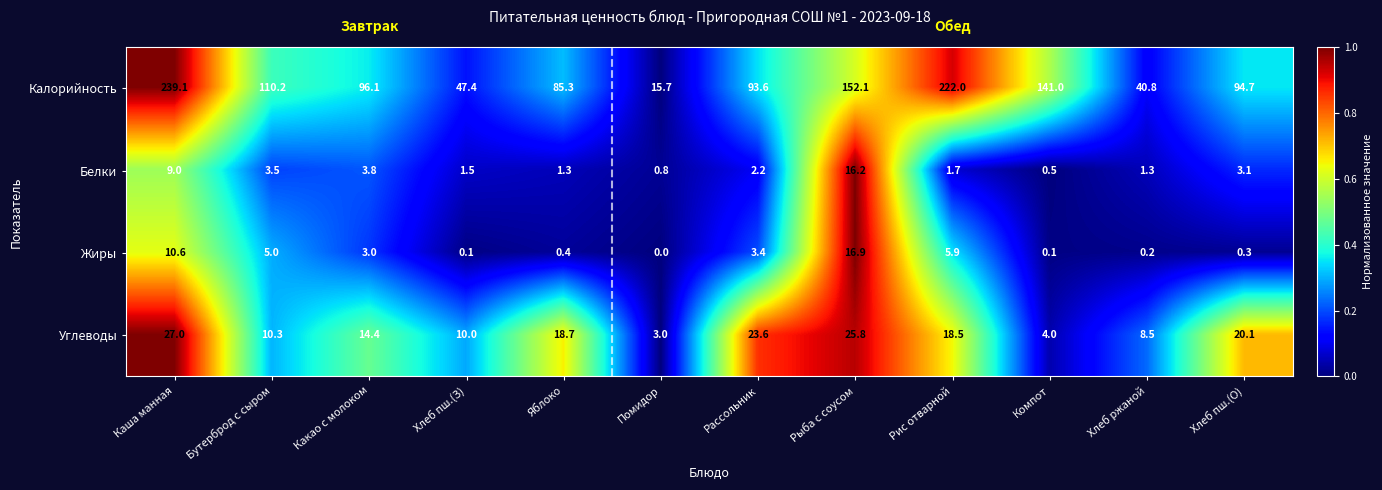

Where does the Белки series first go above 2?

Каша манная